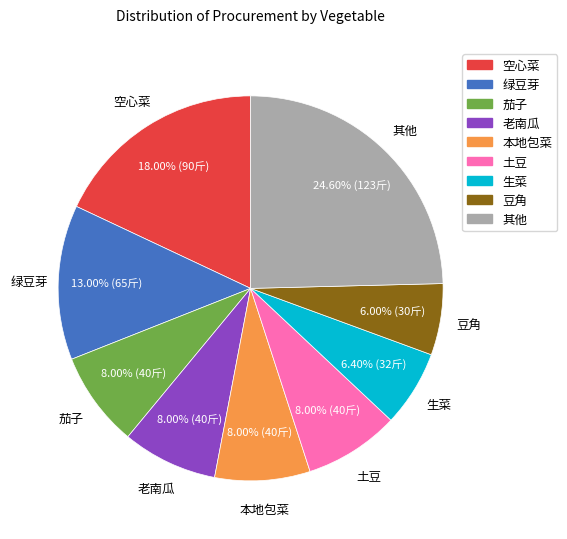

Approximately how many times larger is the value at 生菜 compared to 土豆?

0.8